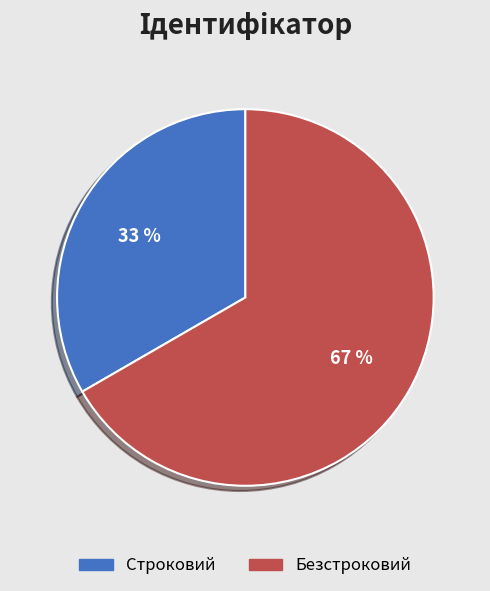

Approximately how many times larger is the value at Безстроковий compared to Строковий?

2.0